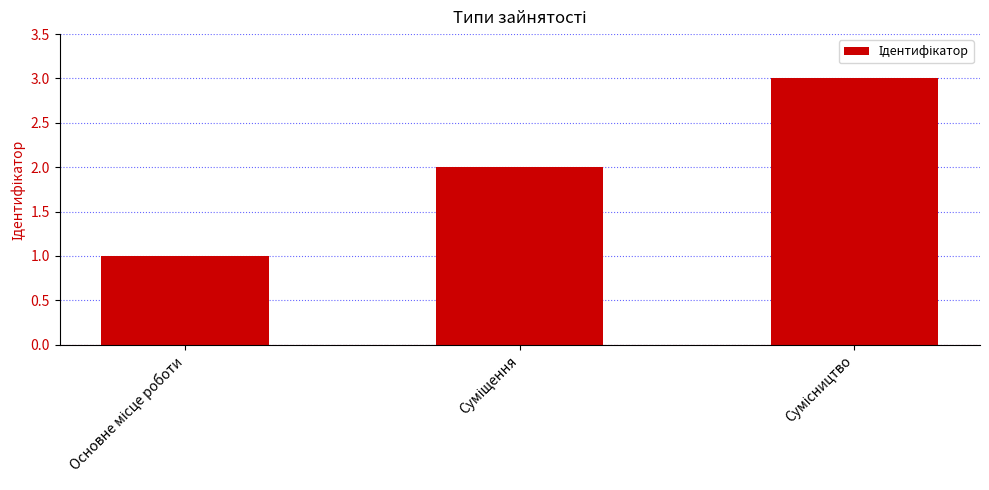

What is the sum of all values?

6